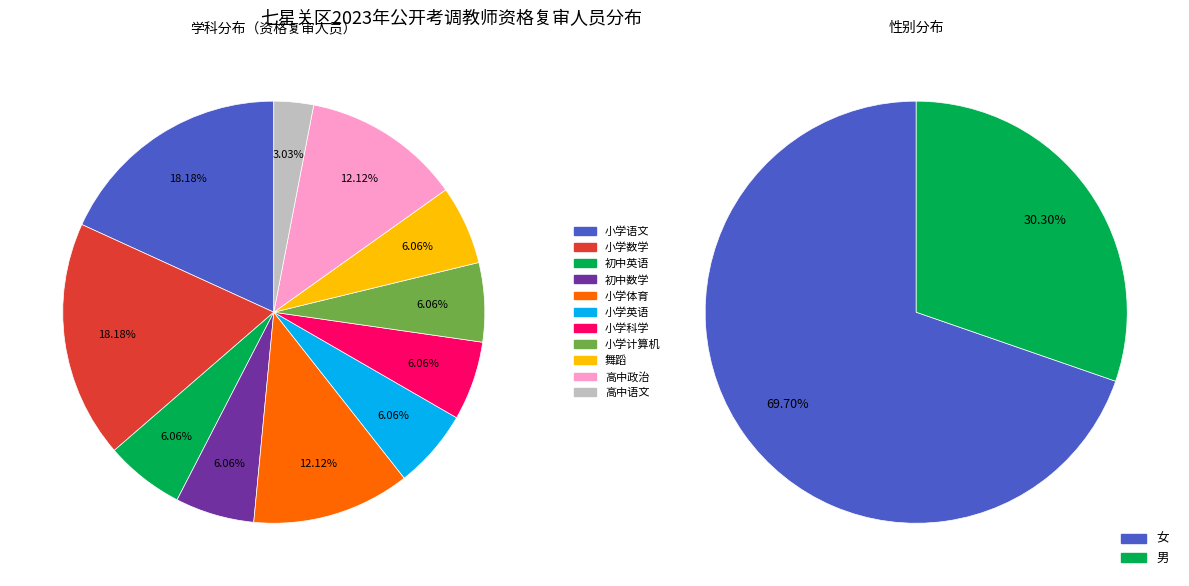

What is the ratio of the value at 小学语文 to the value at 高中政治?

1.5